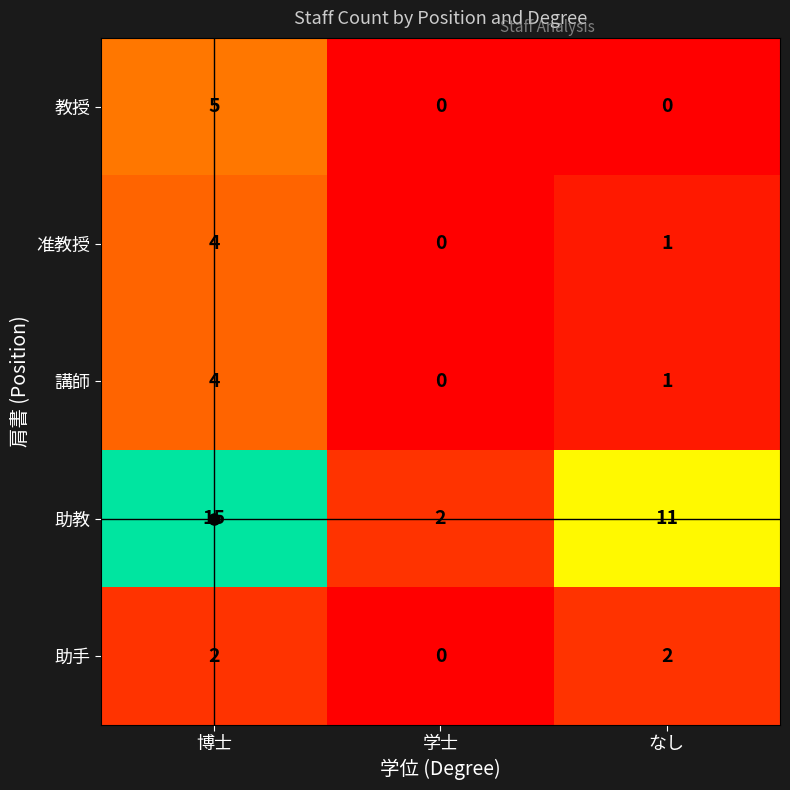

Is it true that 助教 equals 1 at 学士?

False